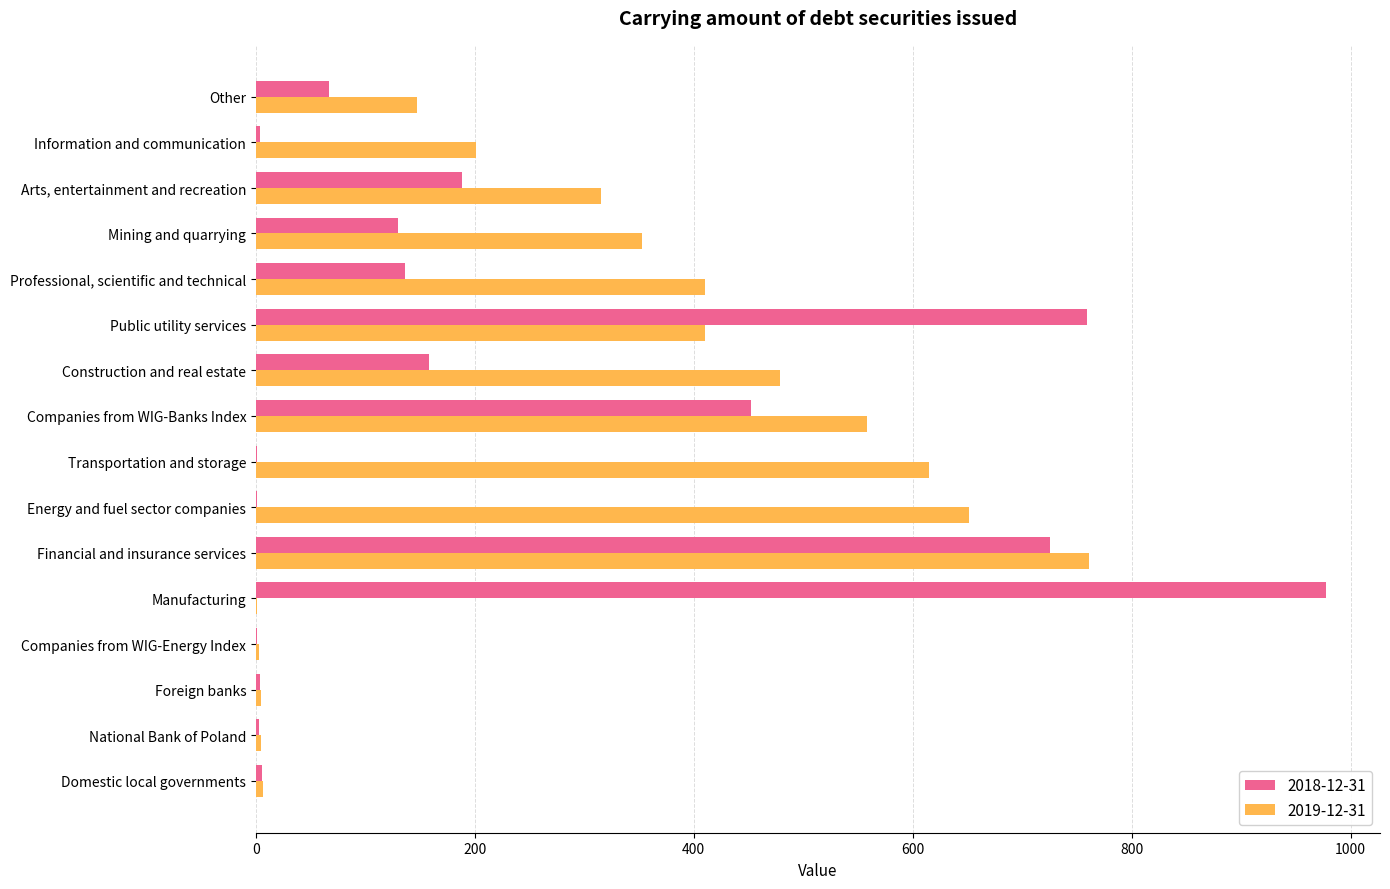

What is the sum of the 2018-12-31 values at Other and Arts, entertainment and recreation?

255.0